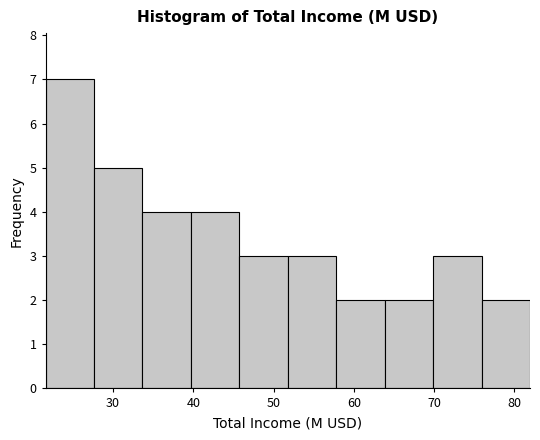

How tall is the bar that spans 34 to 40 on the x-axis? Neither the bar edges nor the heights are printed on the chart, so give them approximately, as read against the axes.

4